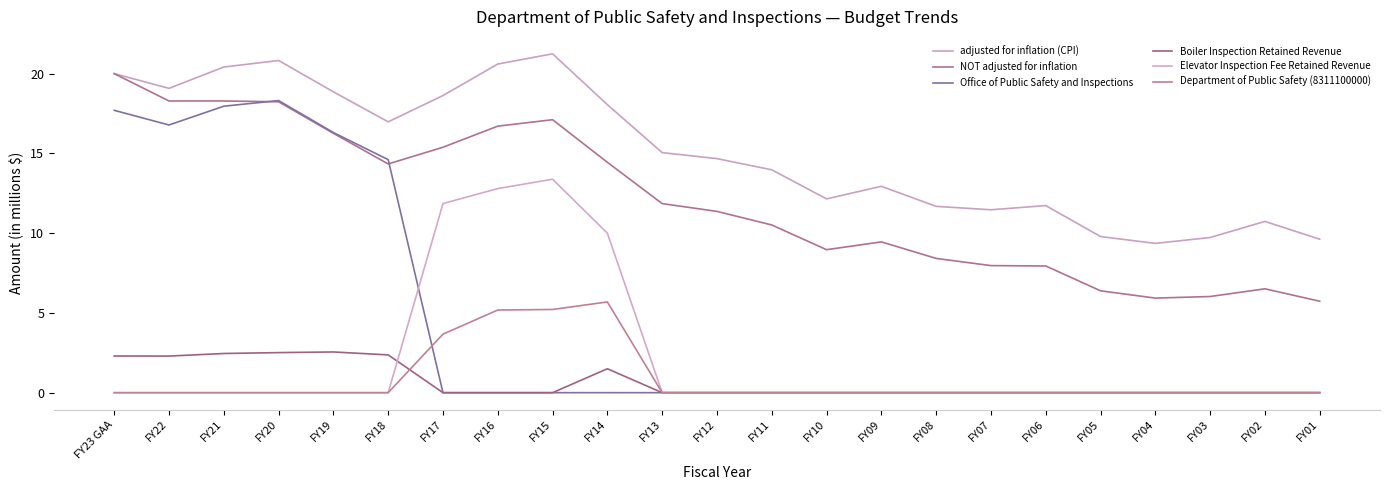

True or false: Boiler Inspection Retained Revenue has more than 2 points higher than both neighbors.

False